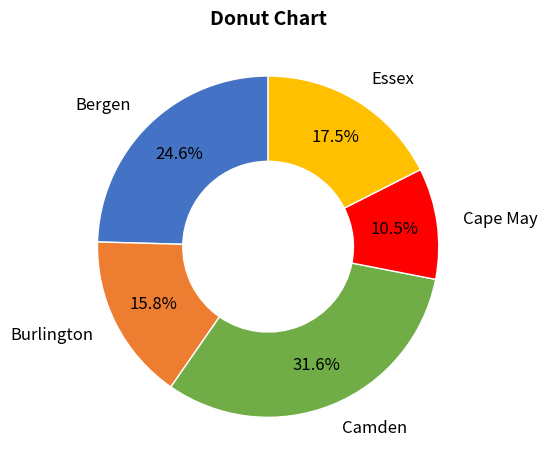

To the nearest percent, what is the combined percentage of Burlington and Bergen?

40%